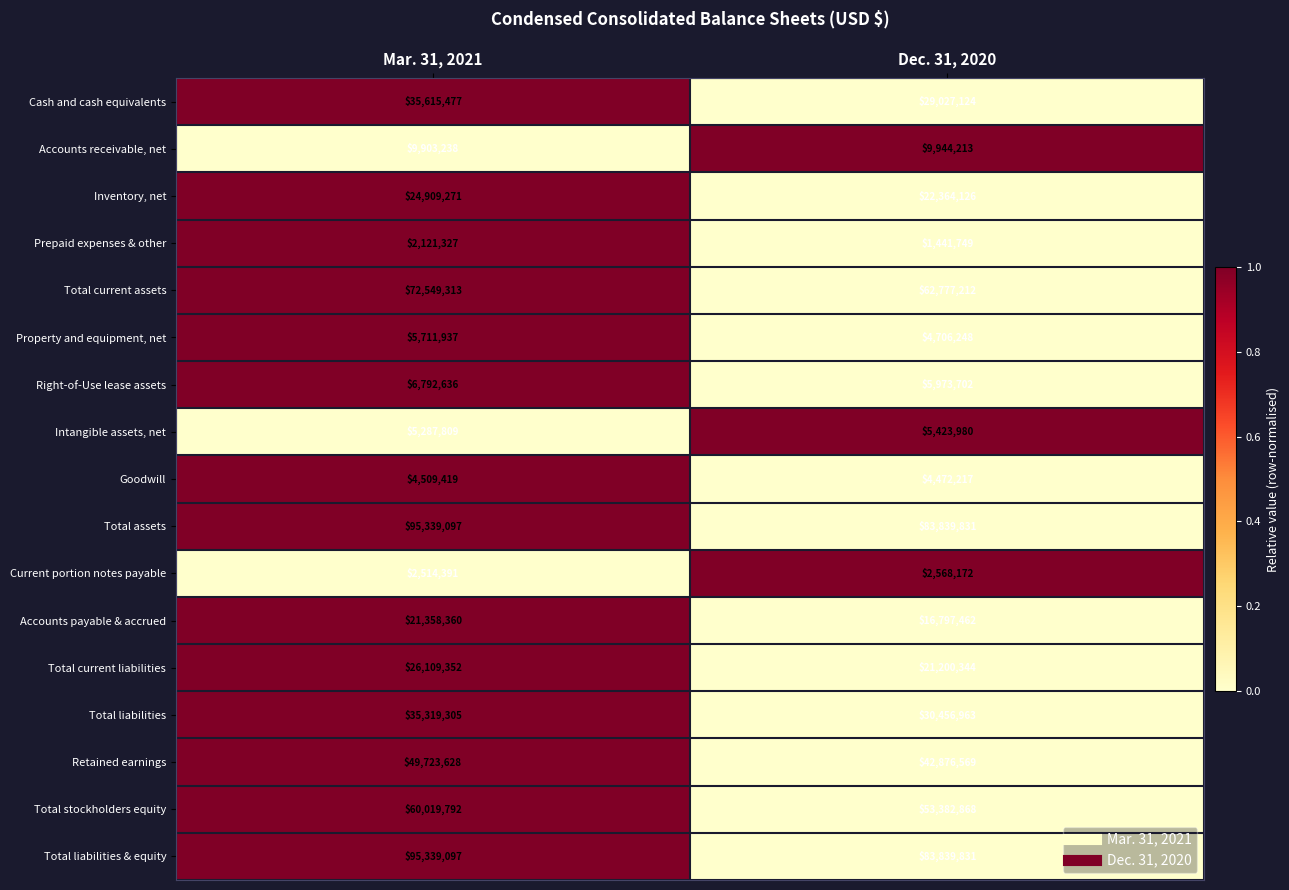

Is the value of Total liabilities at Mar. 31, 2021 greater than the value of Accounts receivable, net at Dec. 31, 2020?

Yes